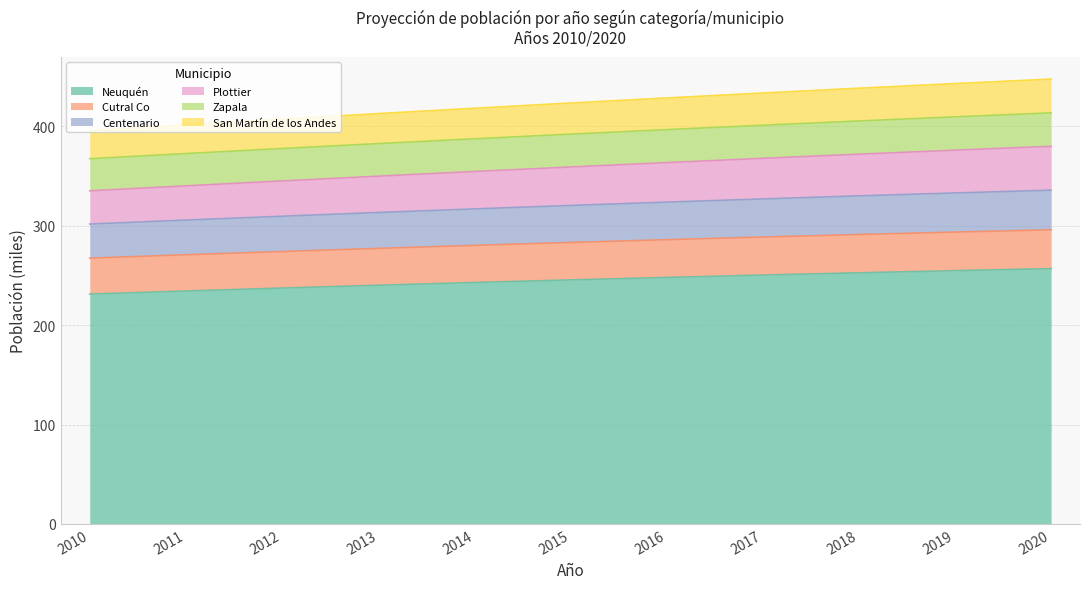

The Neuquén series shows 240.1 at 2013. True or false?

True